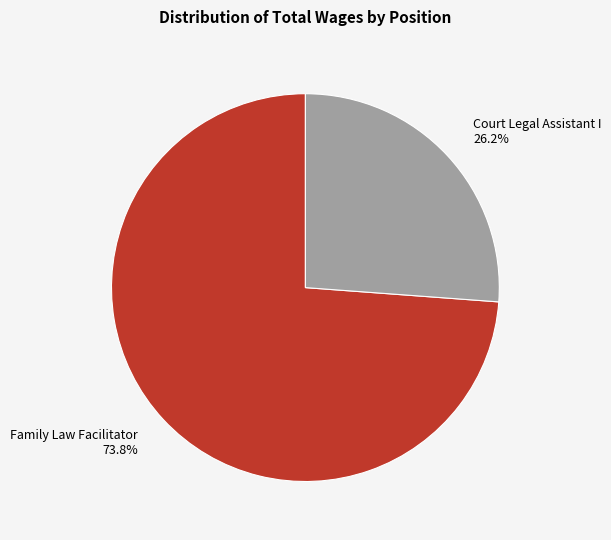

What is the smallest slice in the pie chart?

Court Legal Assistant I